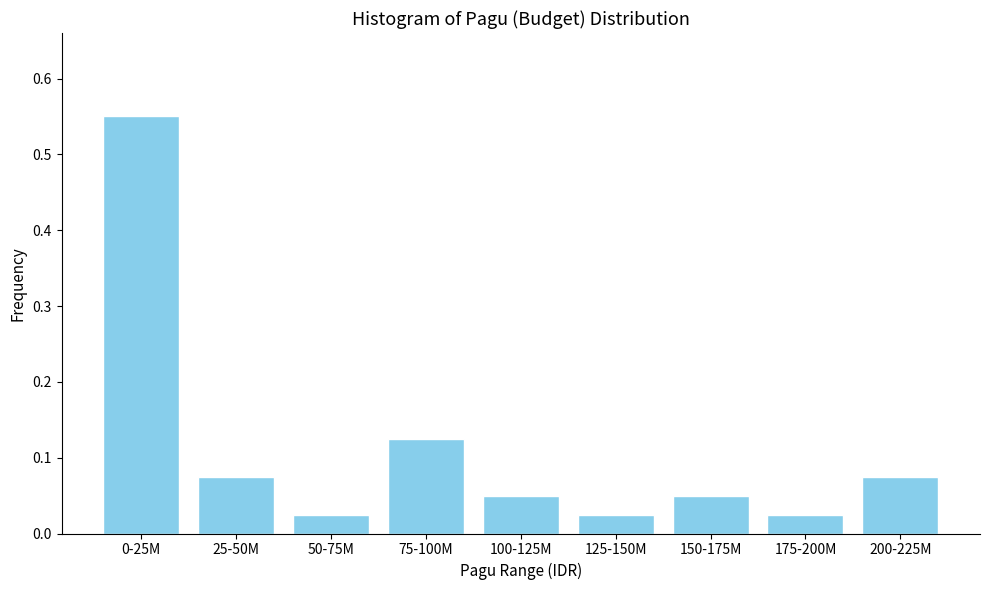

What is the difference between the values at 175-200M and 0-25M?

0.5